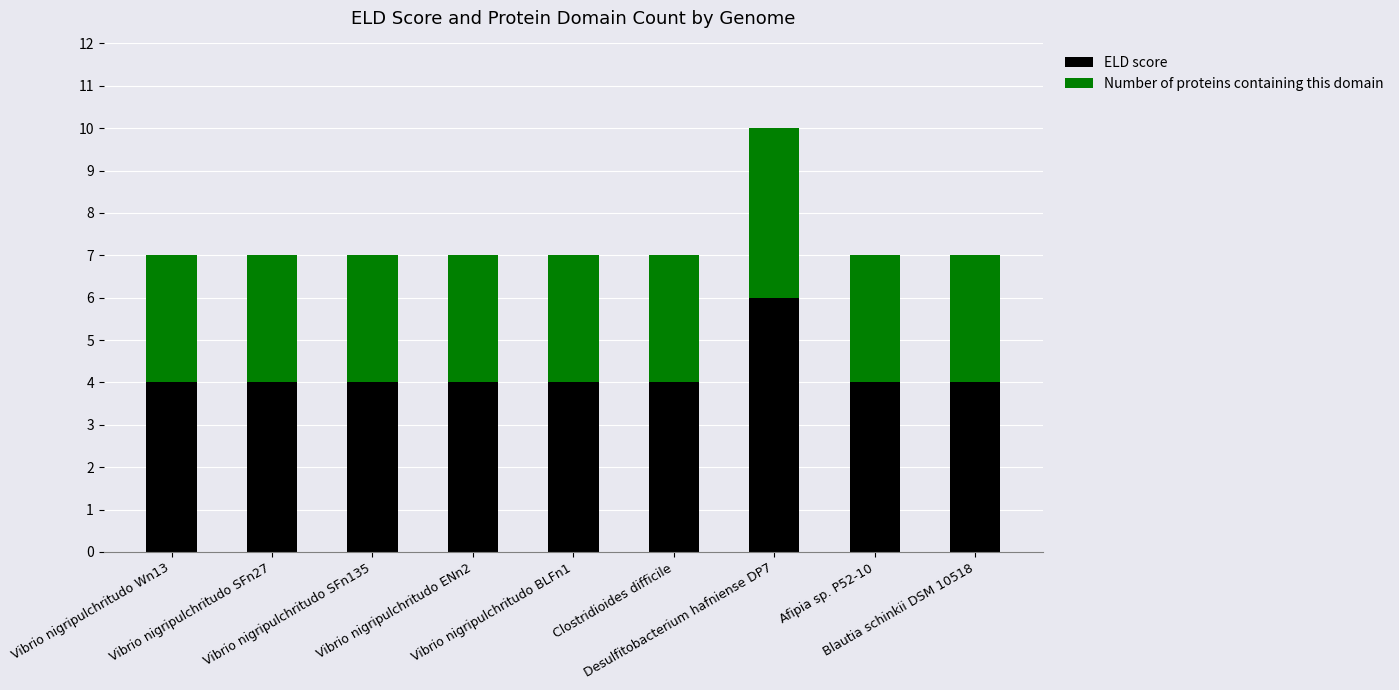

What is the difference between the maximum and minimum values in the ELD score series?

2